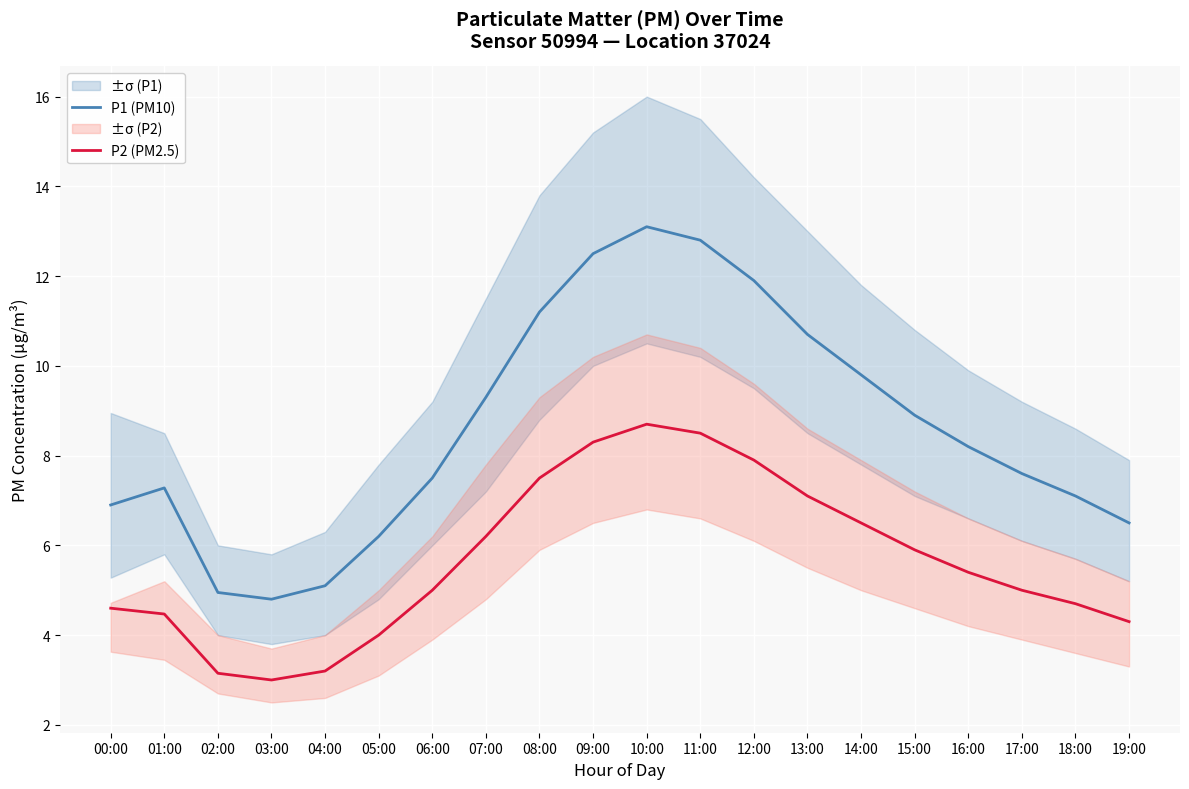

Which category has the highest value across all series?

10:00